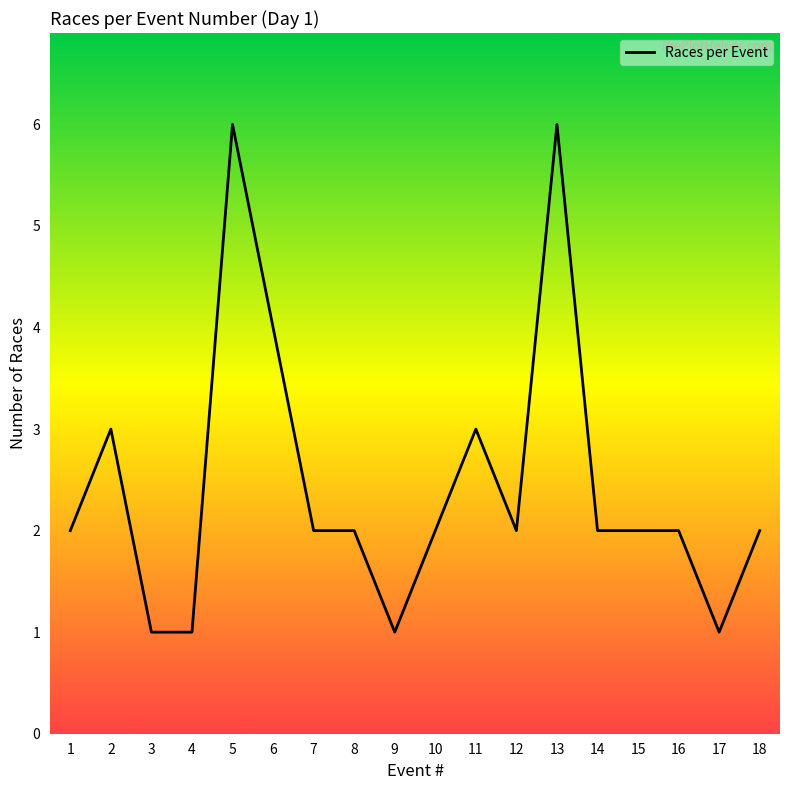

What is the difference between the maximum and second lowest values?

5